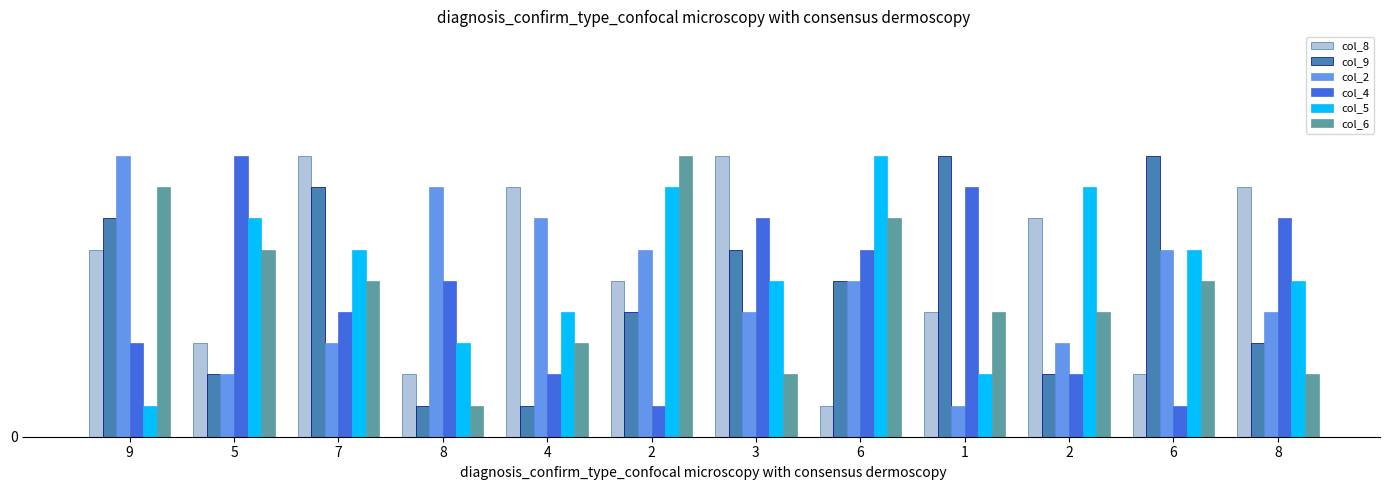

List the labels in order of col_5 value, smallest first.

9, 1, 8, 4, 3, 8, 7, 6, 5, 2, 2, 6